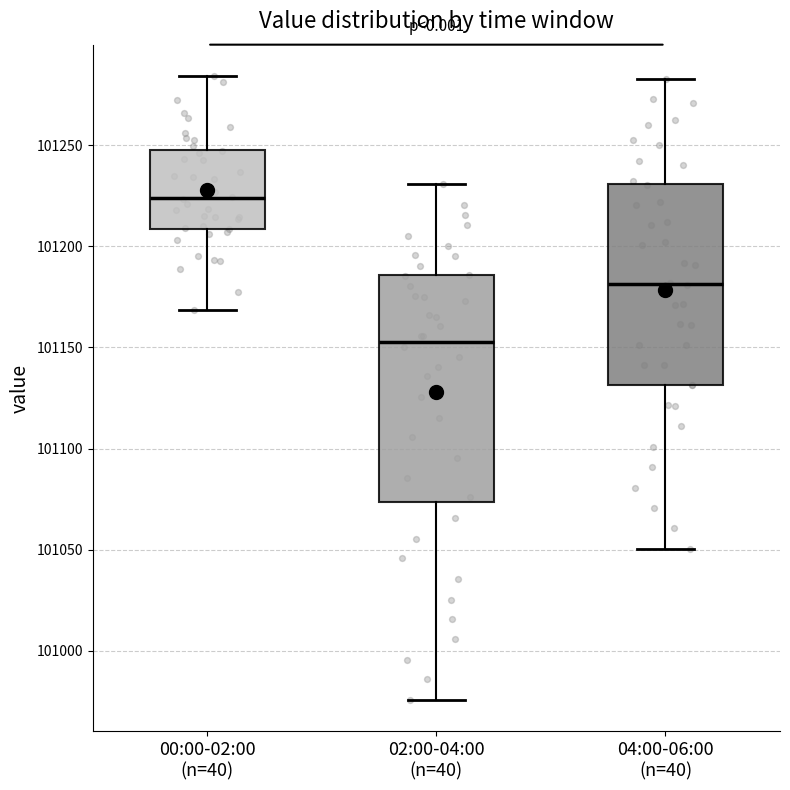

Reading left to right, read every box against the y-axis: the position of its median line, the range the box covers, and the ends of its whiskers. The values are not printed on the chart, so give them approximately, as read against the axis.

00:00-02:00 (n=40): median 101225, box 101210 to 101250, whiskers 101170 to 101285
02:00-04:00 (n=40): median 101155, box 101075 to 101185, whiskers 100975 to 101230
04:00-06:00 (n=40): median 101180, box 101130 to 101230, whiskers 101050 to 101285